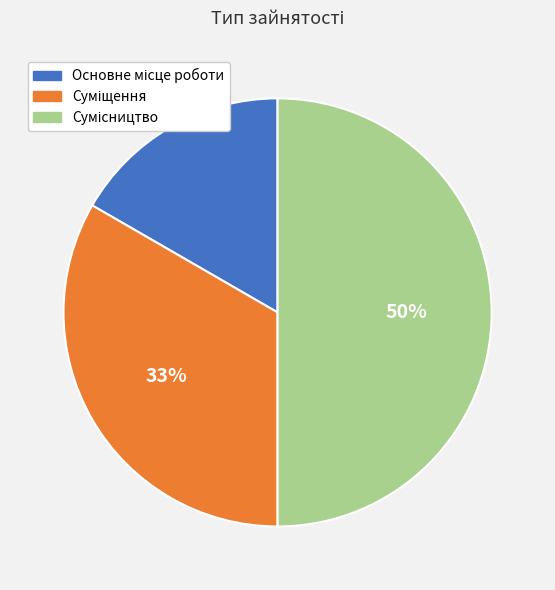

Count the number of slices in the pie.

3